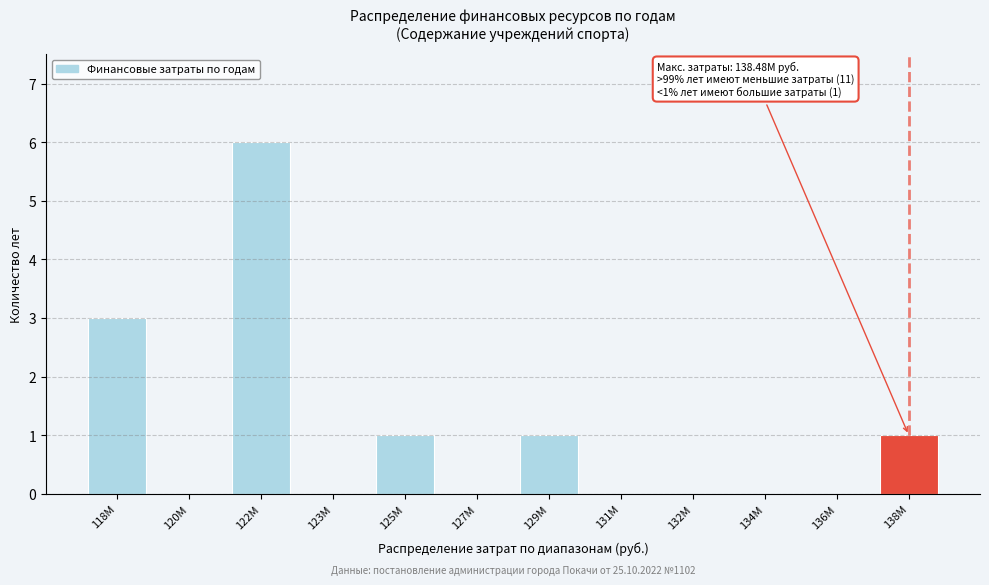

Reading right to left, what are all the values shown in this chart?

138M=1	136M=0	134M=0	132M=0	131M=0	129M=1	127M=0	125M=1	123M=0	122M=6	120M=0	118M=3